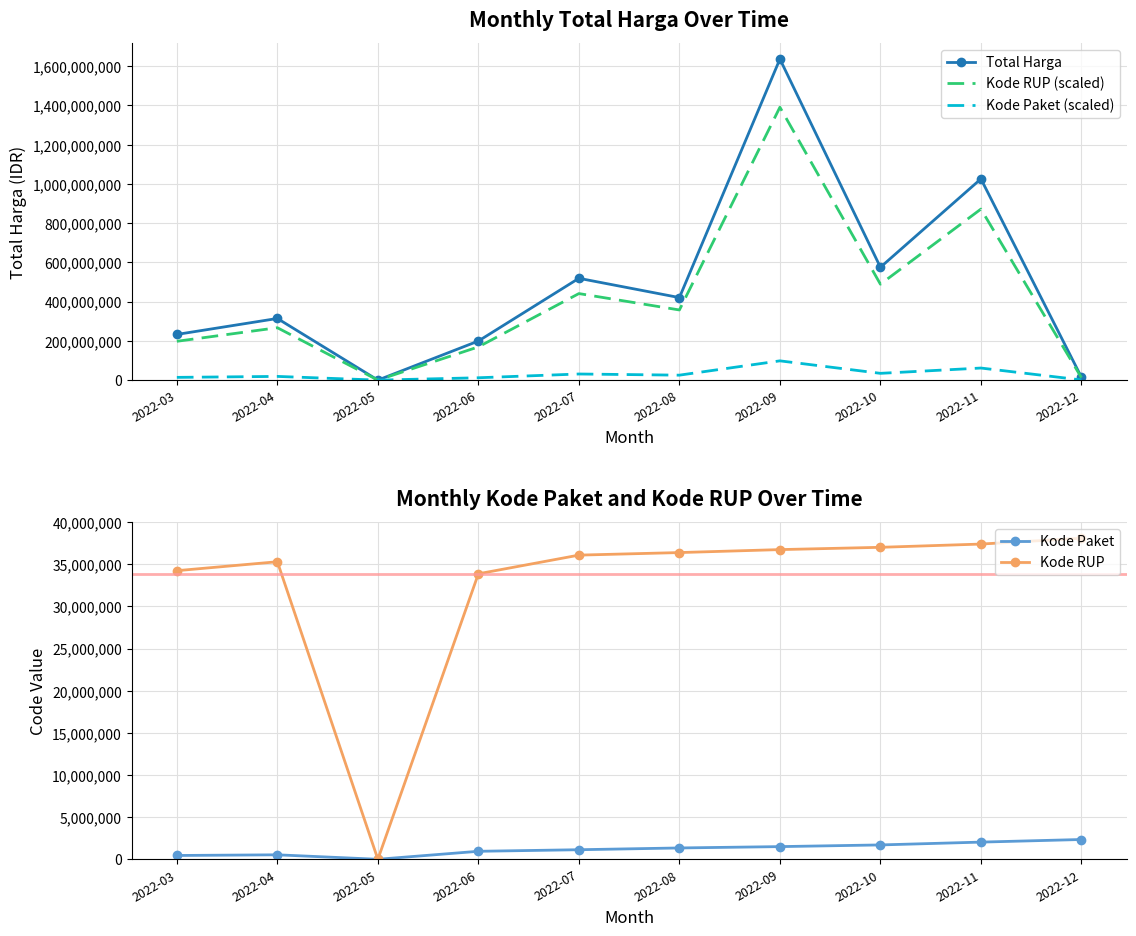

Which series has the largest total across all categories?

Total Harga